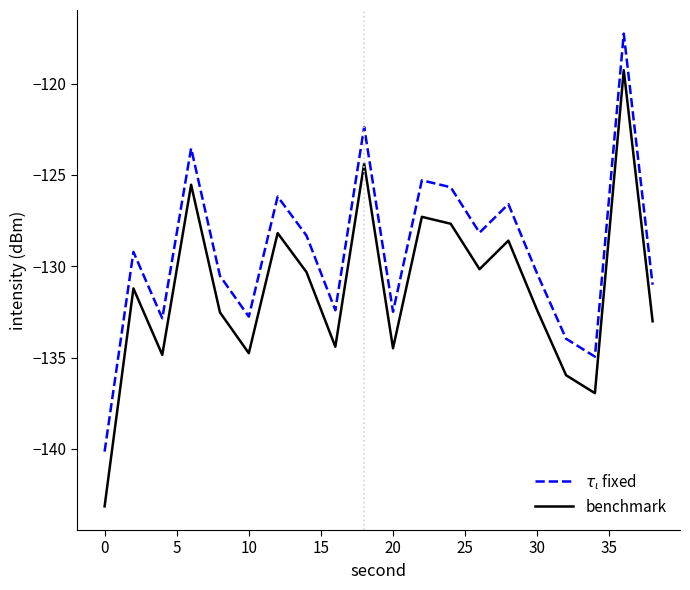

What is the highest value of the benchmark series?

-119.3